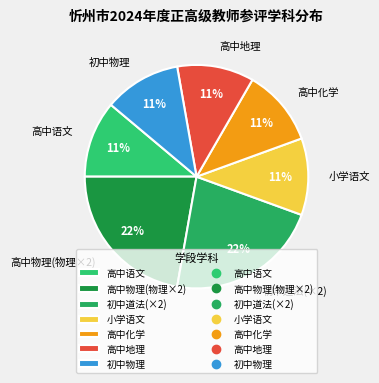

What percentage is the 高中语文 slice, to the nearest percent?

11%